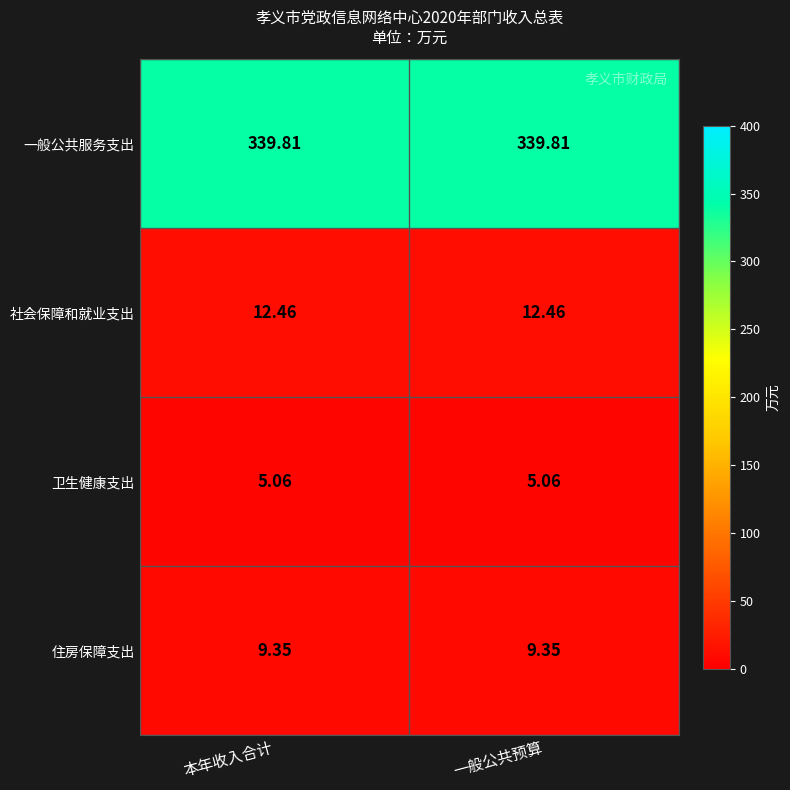

At 一般公共预算, list the series in order from smallest to largest.

卫生健康支出, 住房保障支出, 社会保障和就业支出, 一般公共服务支出